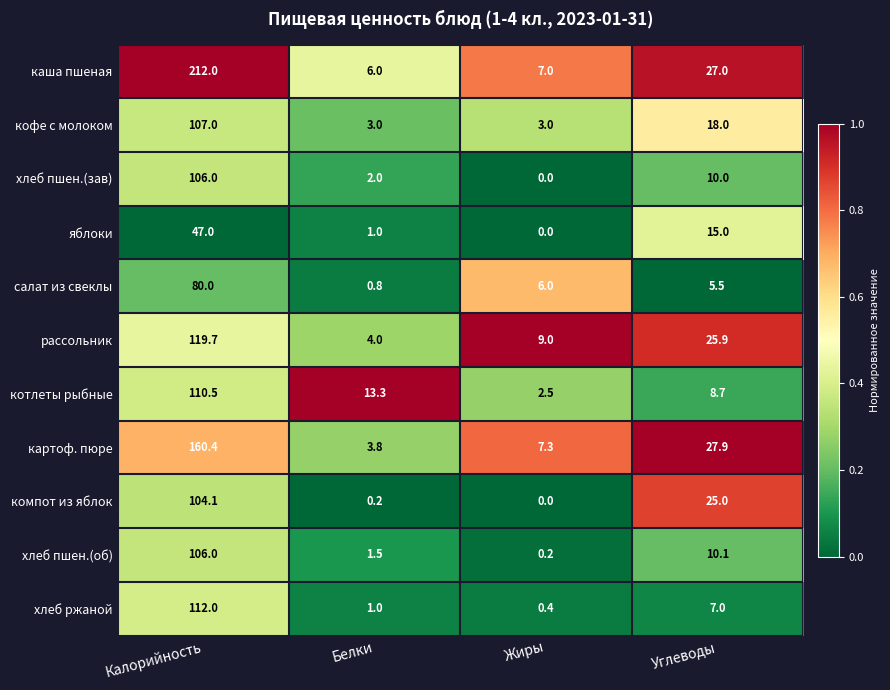

The кофе с молоком series shows 3.0 at Белки. True or false?

True